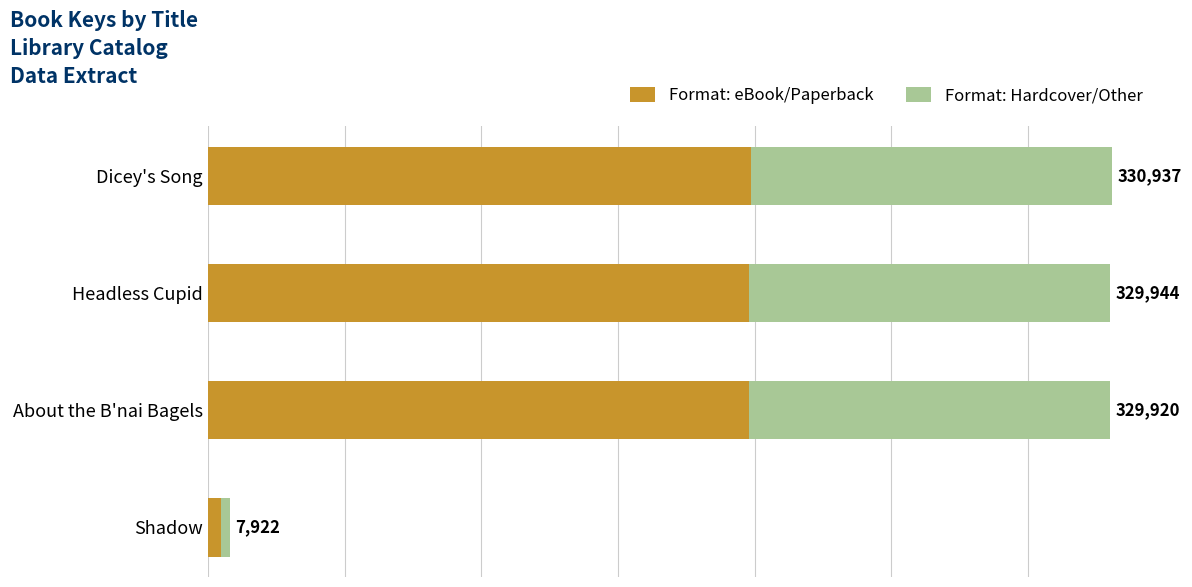

What are all the series names shown in the legend?

Format: eBook/Paperback, Format: Hardcover/Other